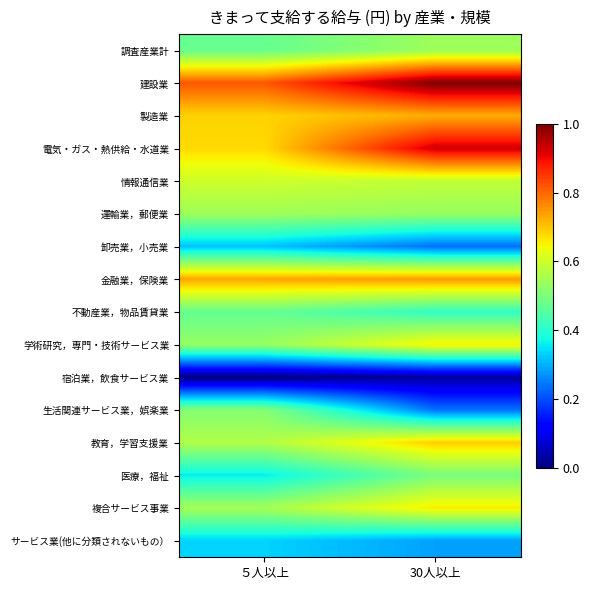

Which category has the highest value across all series?

30人以上